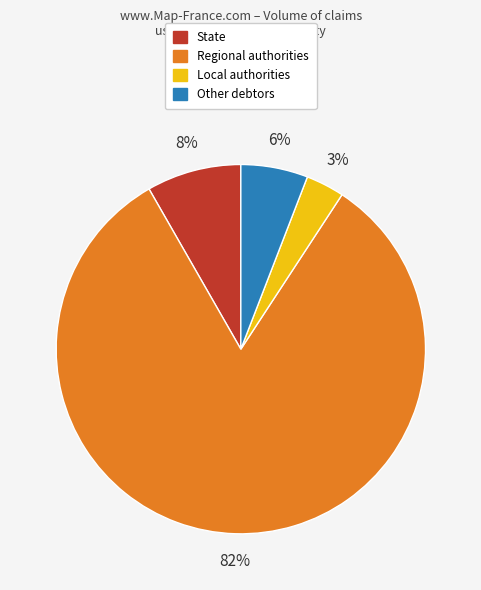

What is the smallest slice in the pie chart?

Local authorities